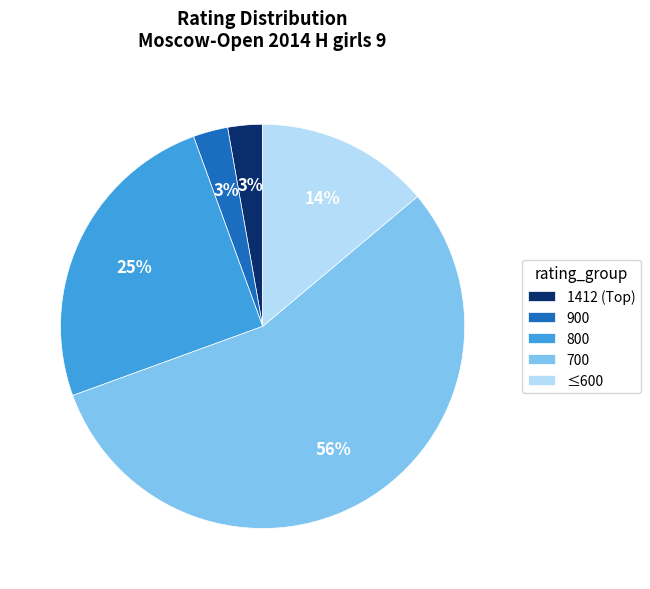

The 800 slice represents 13% of the pie. True or false?

False